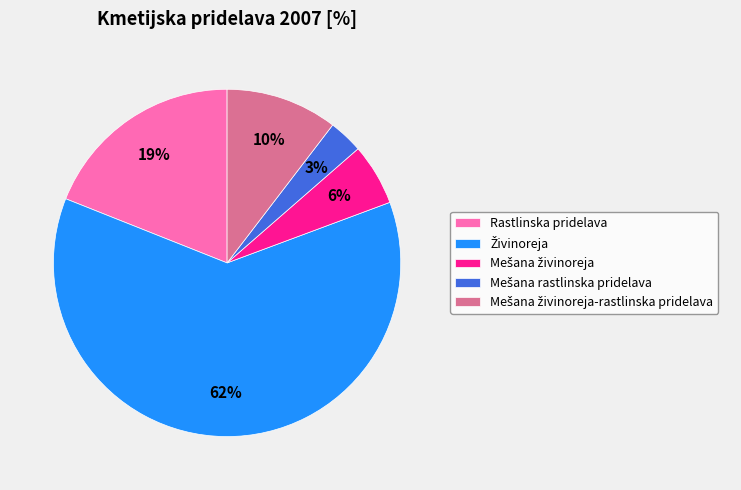

To the nearest percent, what is the difference between the largest and smallest slice percentages?

59%